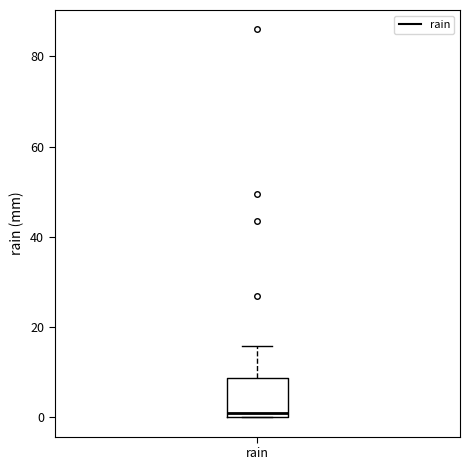

Where is the upper edge of the box for rain on the y-axis? The values are not printed on the chart, so give them approximately, as read against the axis.

8